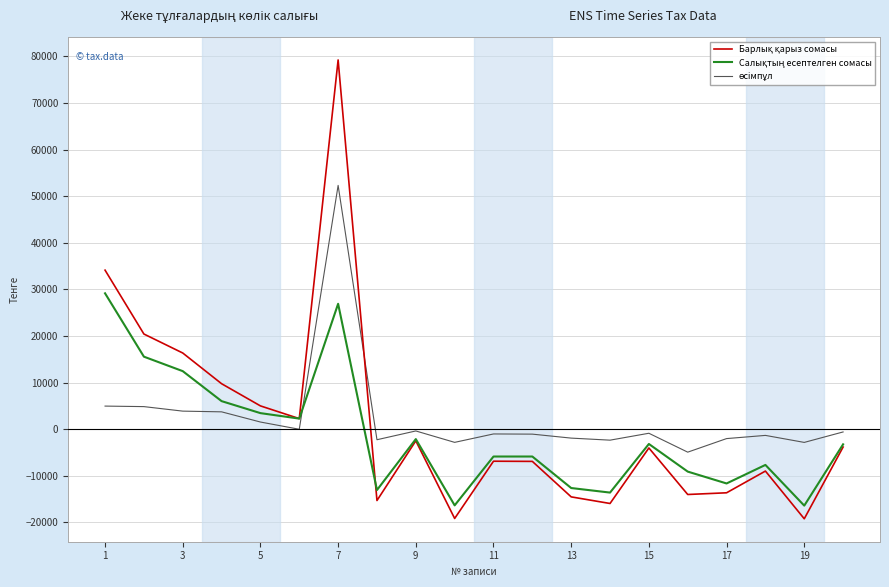

What is the maximum value shown in the chart?

79256.0